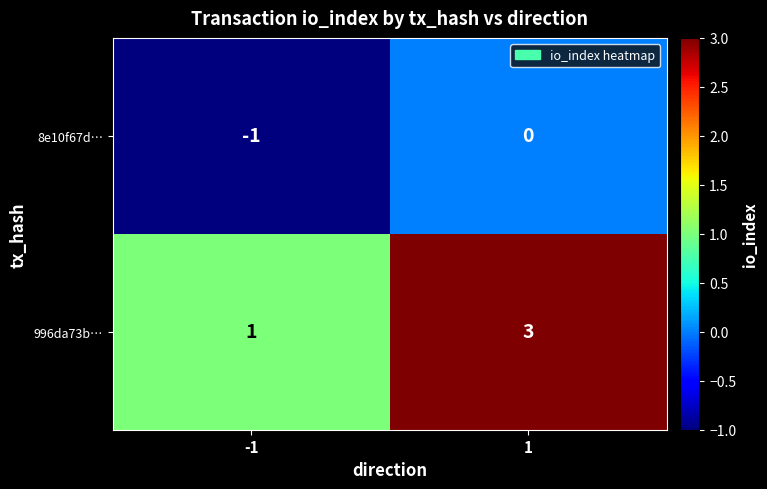

At which category does the chart reach its peak across all series?

1